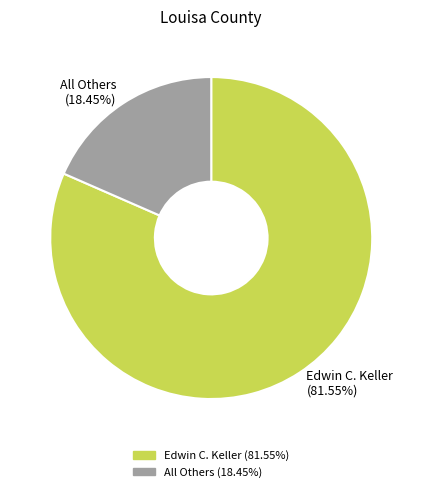

Do Edwin C. Keller and All Others together represent more than half of the pie?

Yes